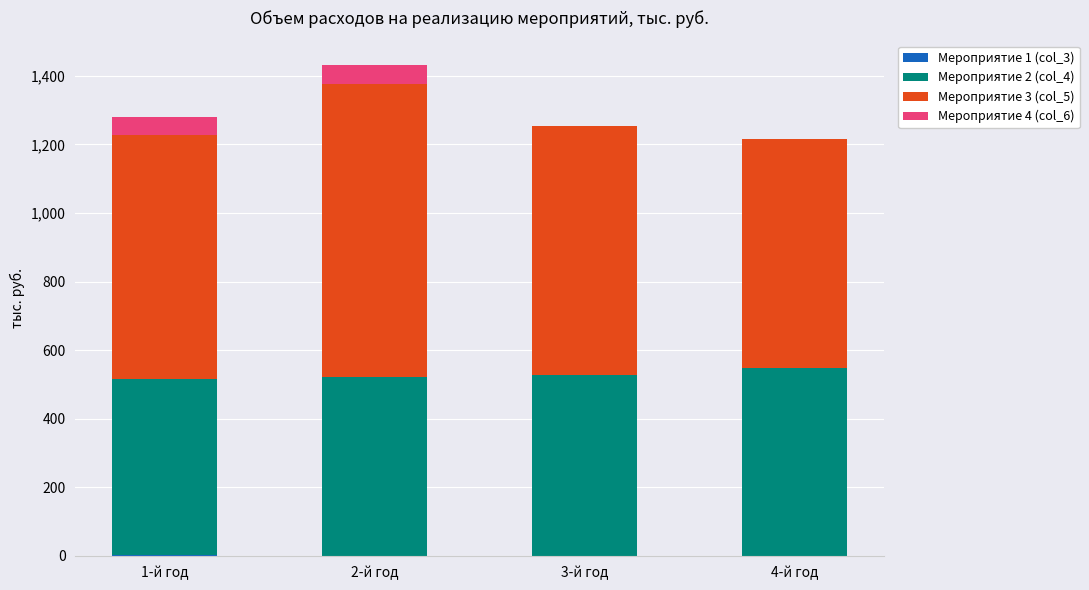

What is the total value across all series at 2-й год?

1431.9